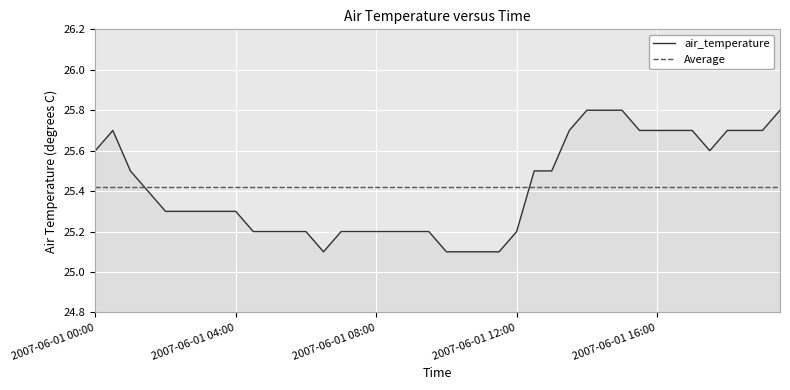

At which category does the chart reach its peak across all series?

2007-06-01T14:00